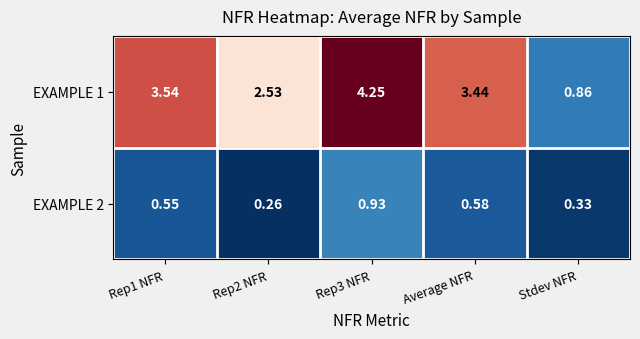

Is the value of EXAMPLE 1 at Rep1 NFR greater than the value of EXAMPLE 2 at Rep1 NFR?

Yes